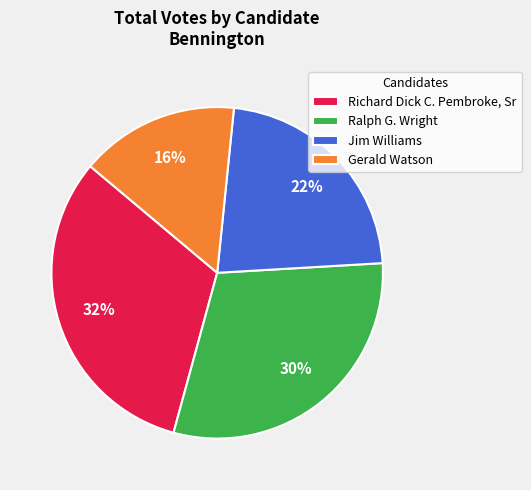

To the nearest percent, what portion does Richard Dick C. Pembroke, Sr represent?

32%